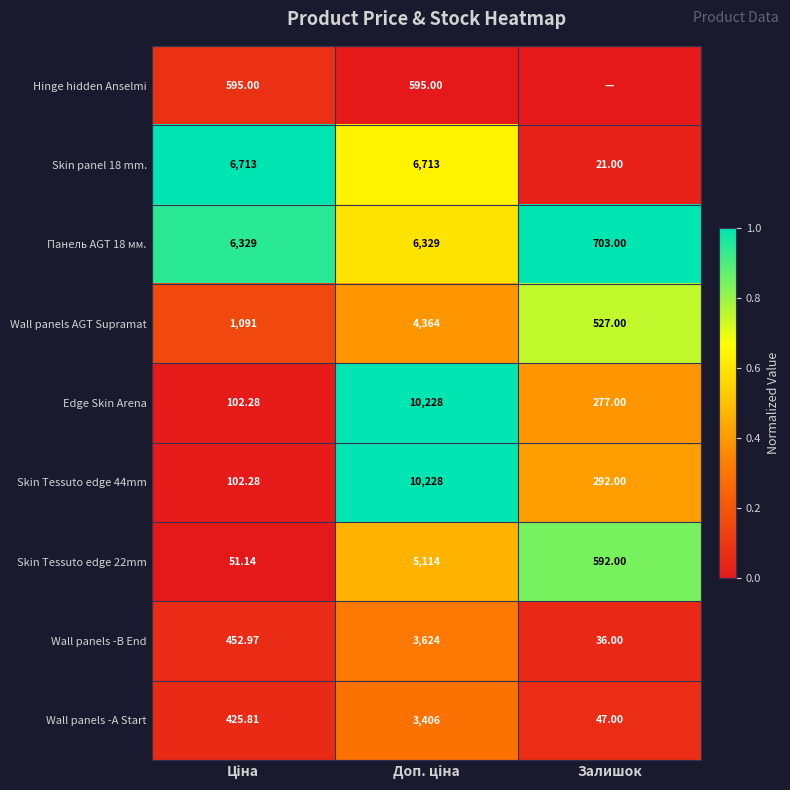

Where is Skin Tessuto edge 22mm nearest to the value 2582?

Залишок